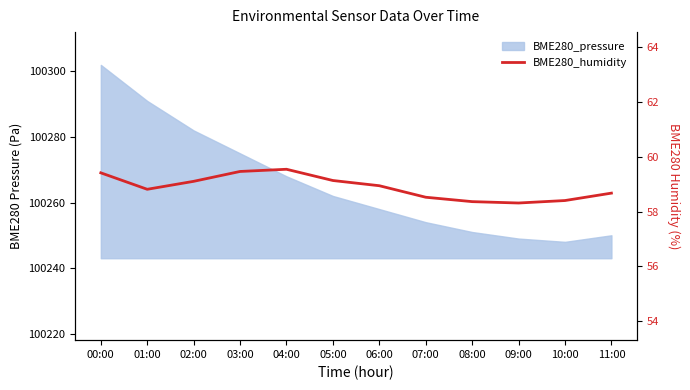

What is the label of the 10th point from the left?

09:00